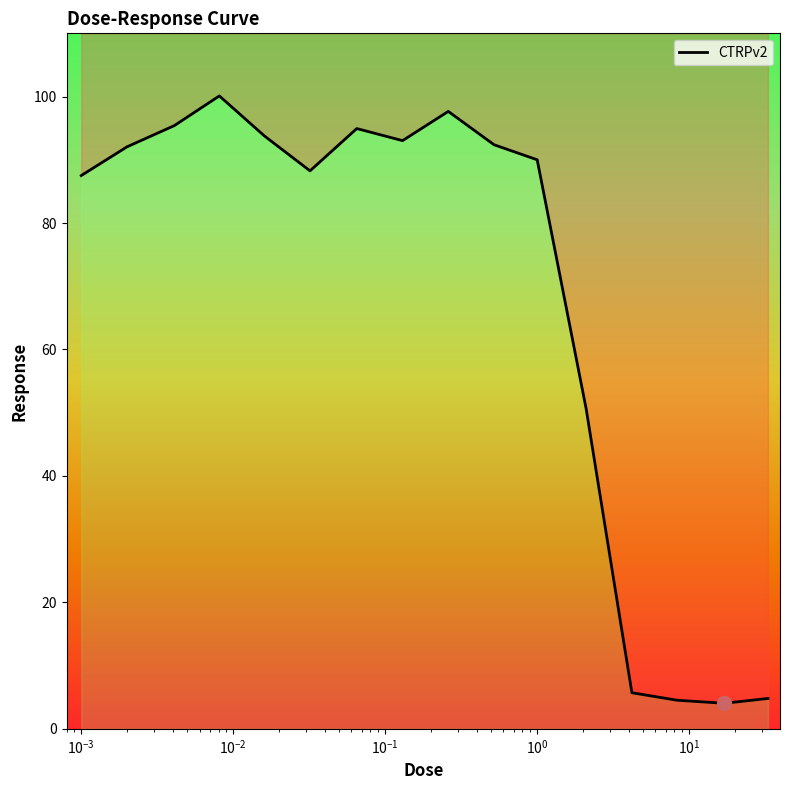

Count the number of values greater than 92.

8